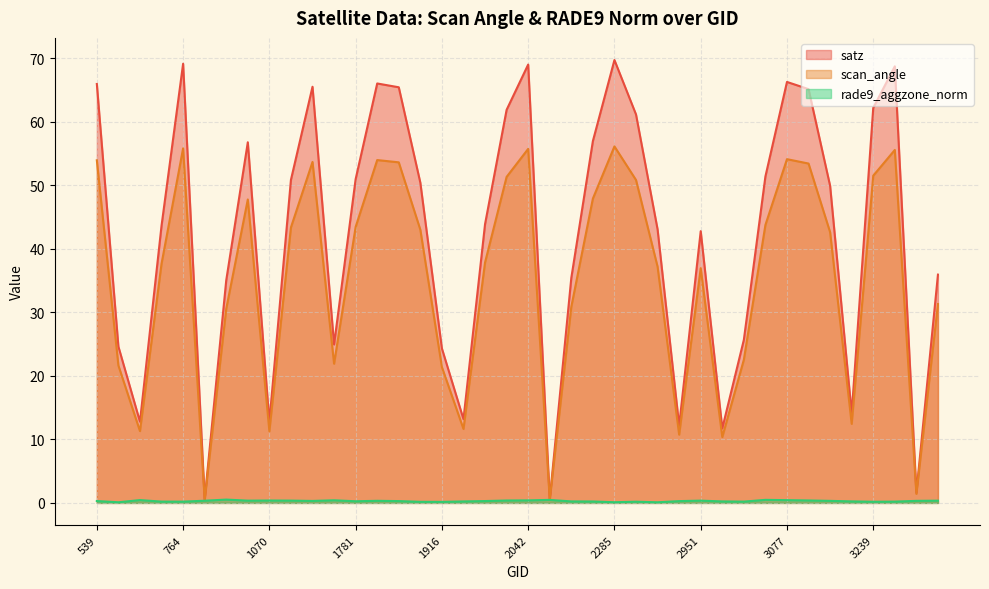

Does the chart display data point markers on the line(s)?

No